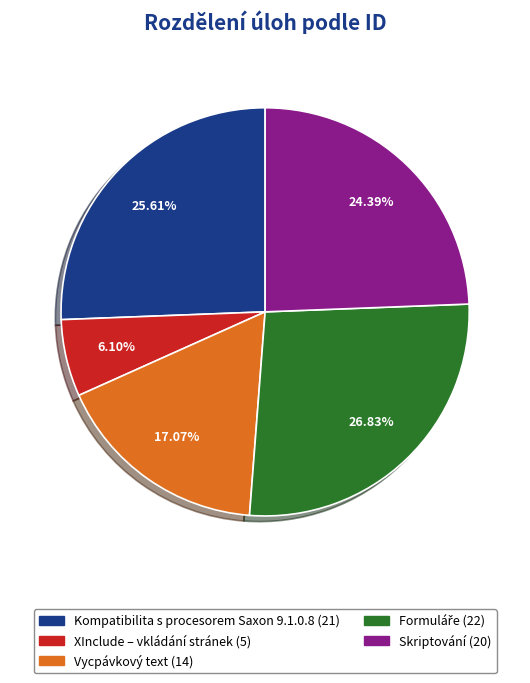

Which has a higher value, Kompatibilita s procesorem Saxon 9.1.0.8 or Skriptování?

Kompatibilita s procesorem Saxon 9.1.0.8